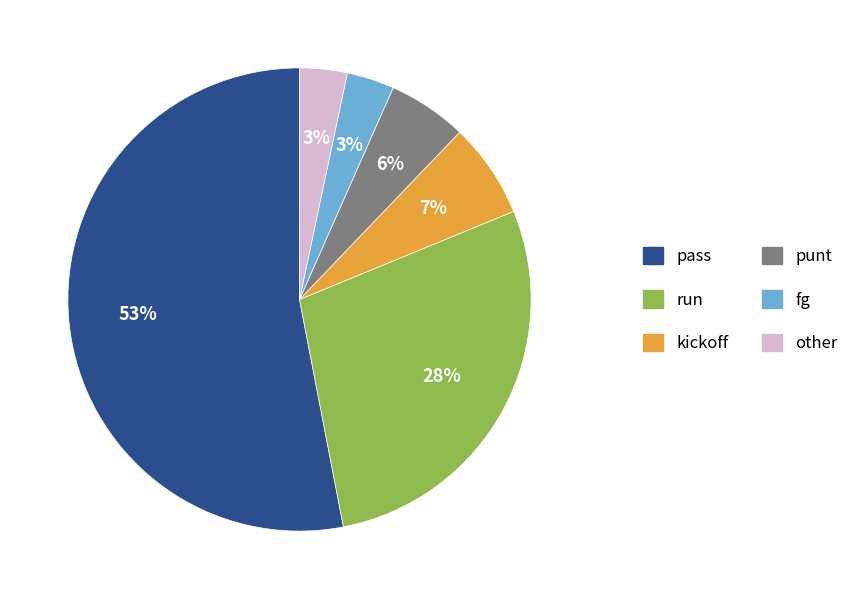

Do punt and kickoff together represent more than half of the pie?

No